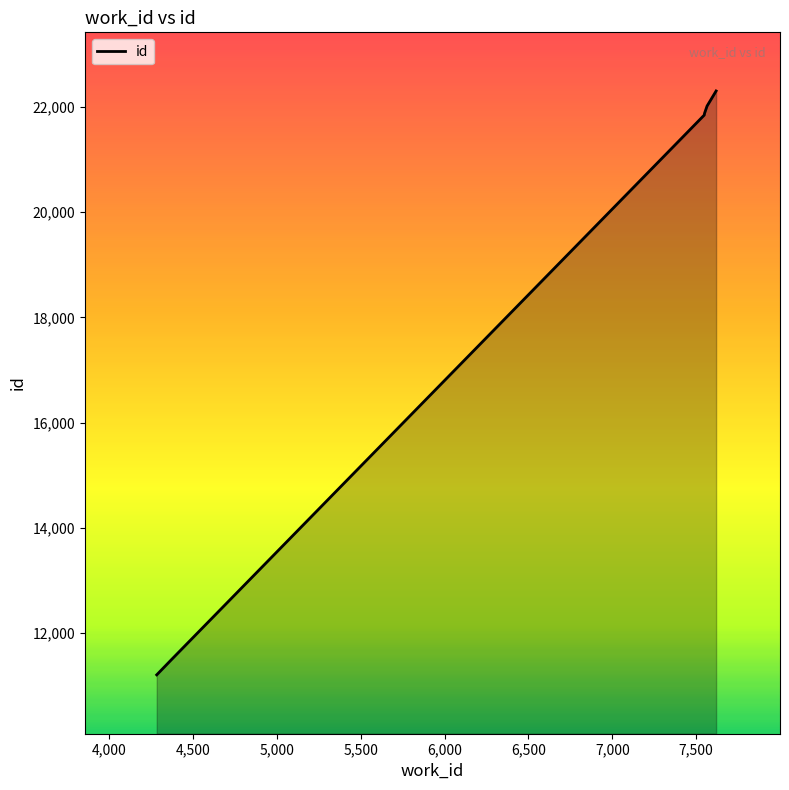

What is the minimum value shown in the chart?

11201